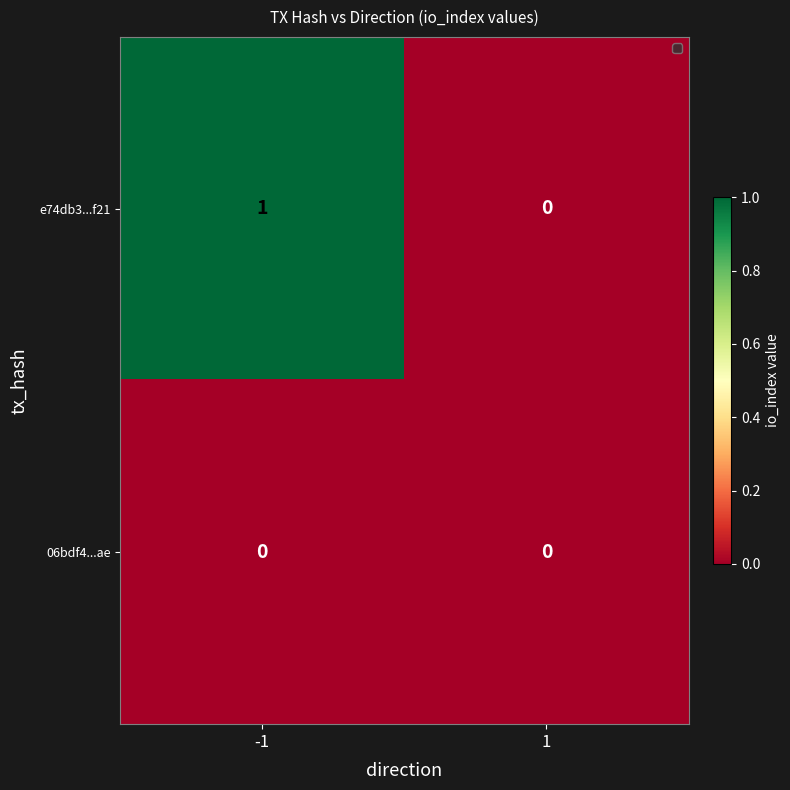

The value of e74db3...f21 at 1 is -1. True or false?

False